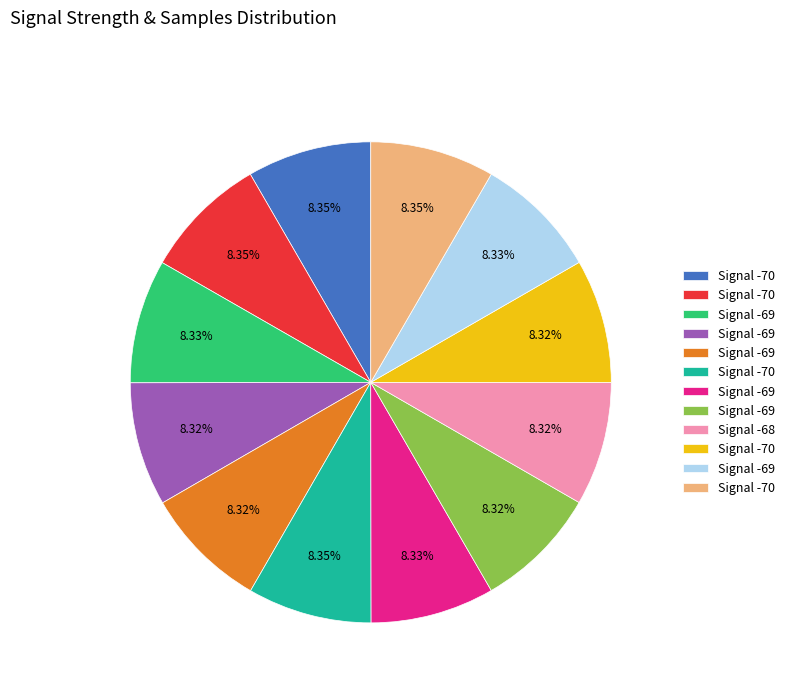

Does any single category account for the majority?

No